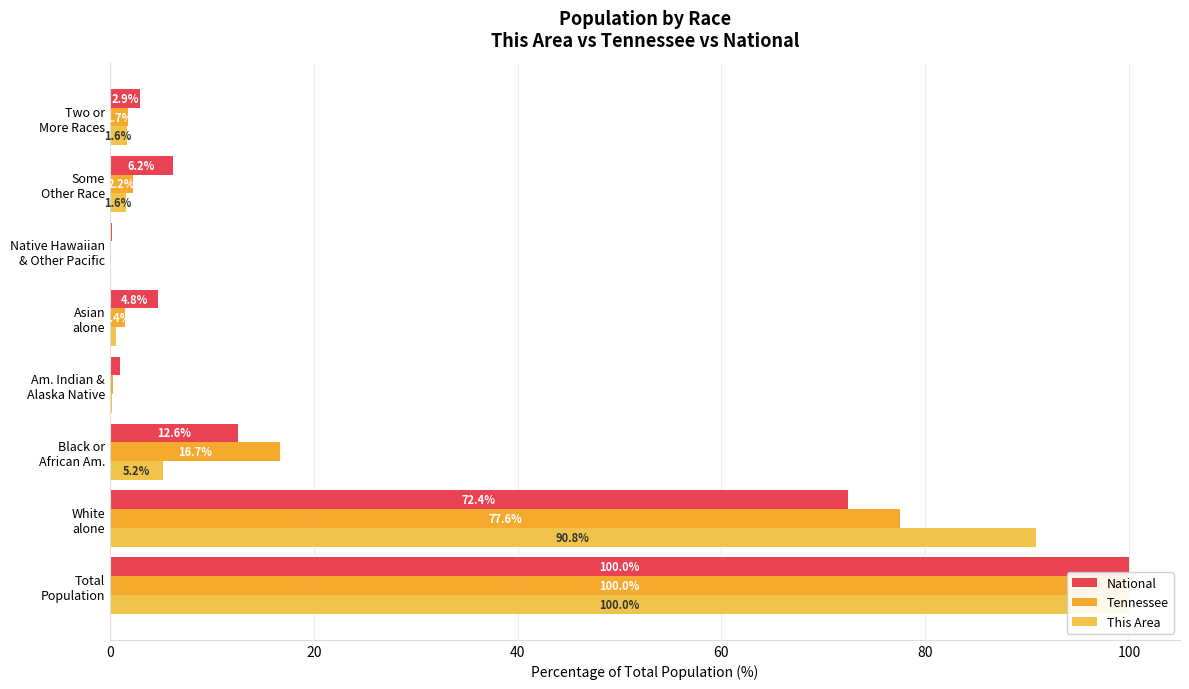

How many positive values does the This Area series have?

7